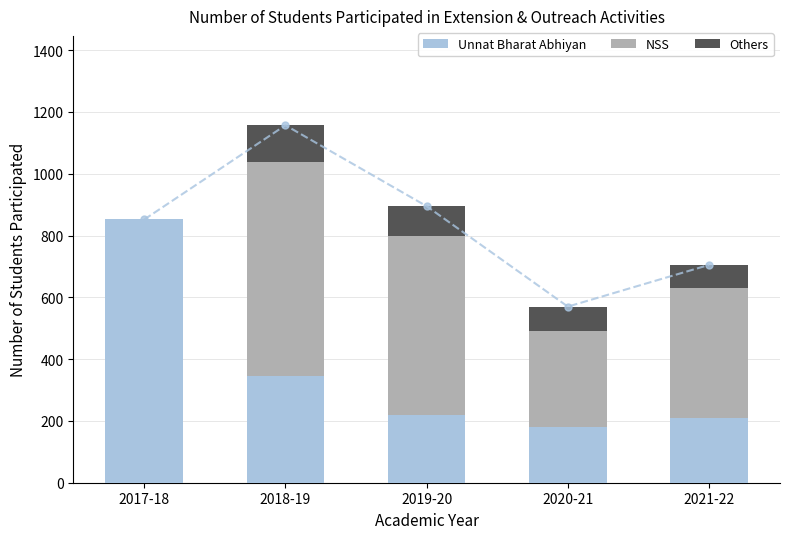

What is the maximum value shown in the chart?

852